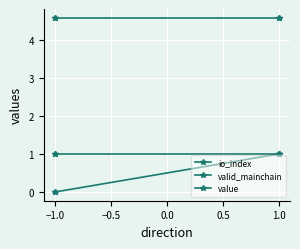

Between −1.0 and 1.0, which series saw the biggest shift?

io_index